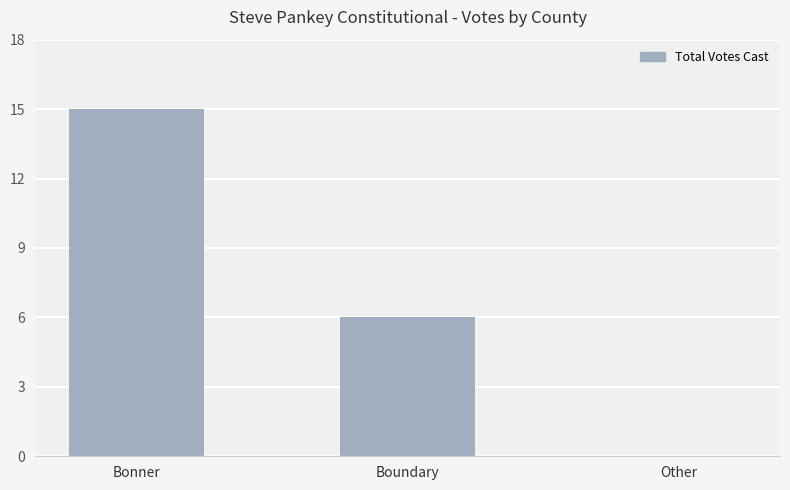

What is the maximum value shown in the chart?

15